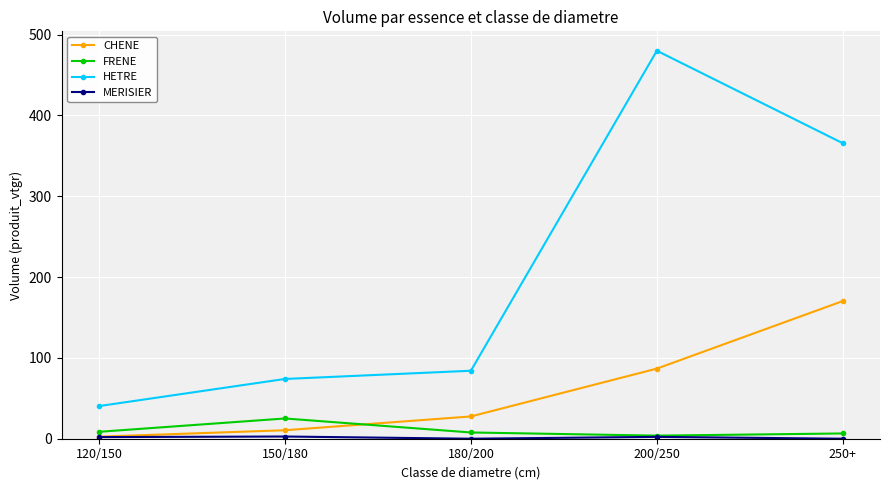

True or false: HETRE has more than 1 points higher than both neighbors.

False